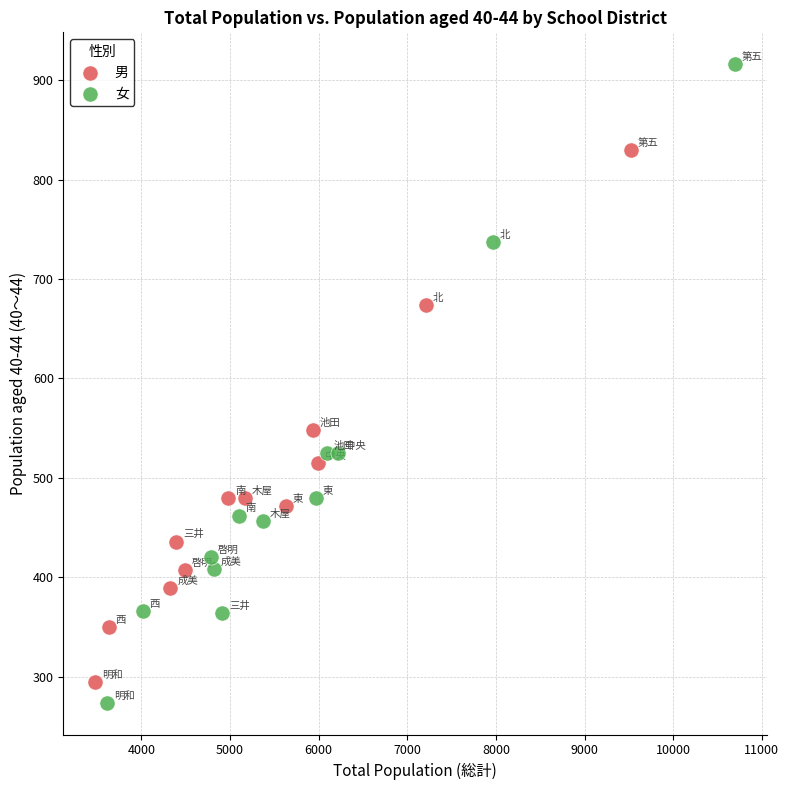

Which series reaches the maximum Y coordinate?

女